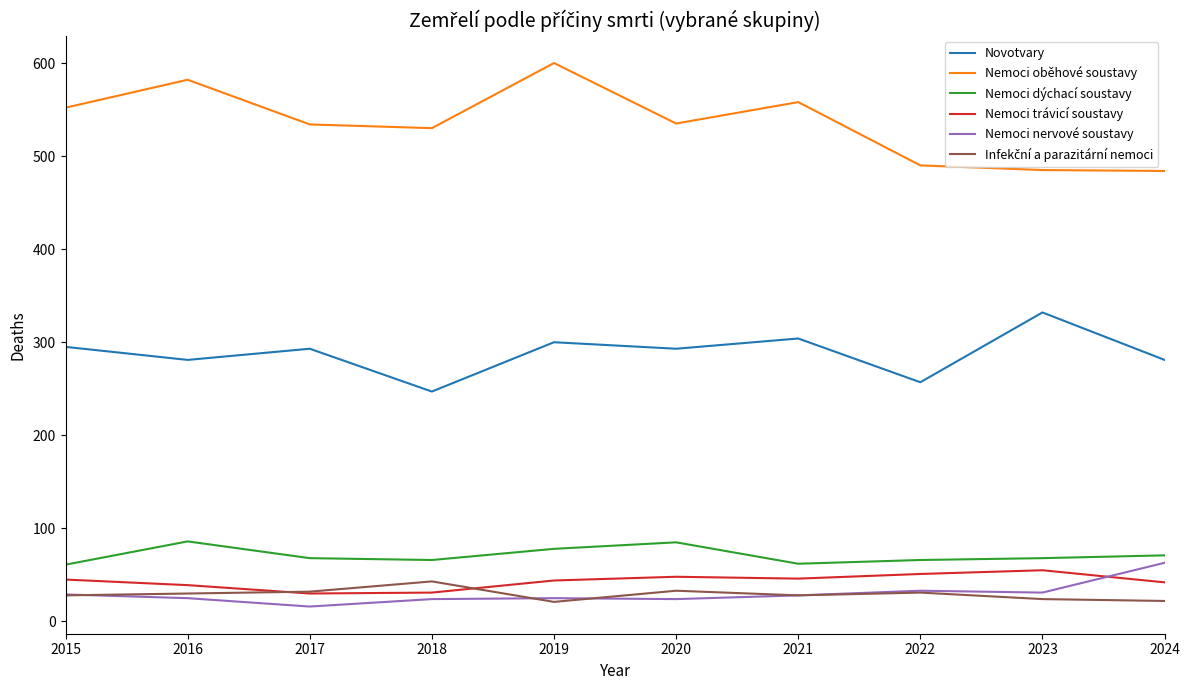

What is the maximum value for Nemoci nervové soustavy?

63